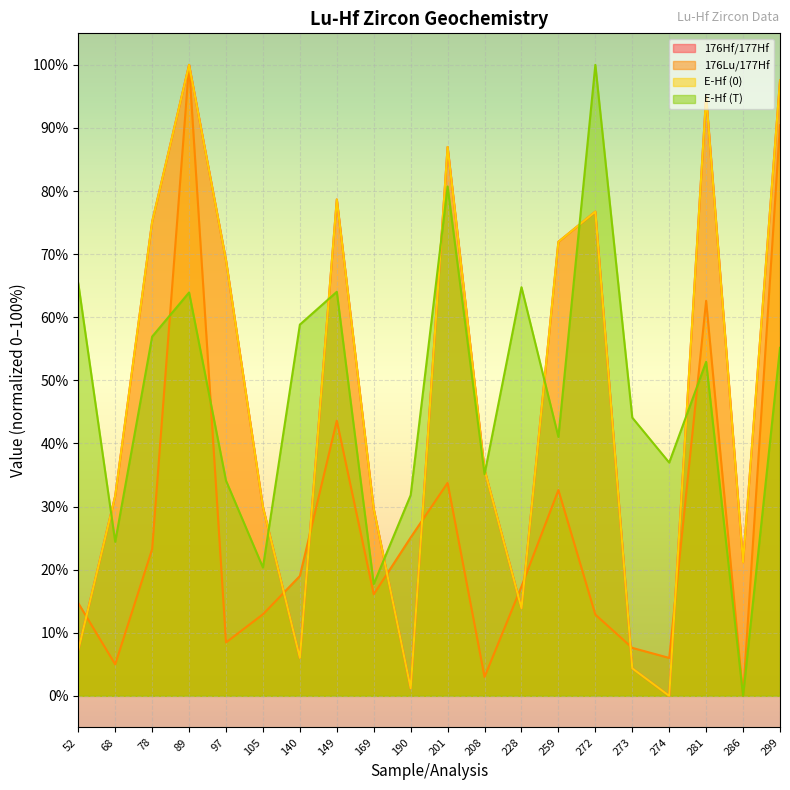

Between 97 and 281, which series saw the biggest shift?

176Lu/177Hf